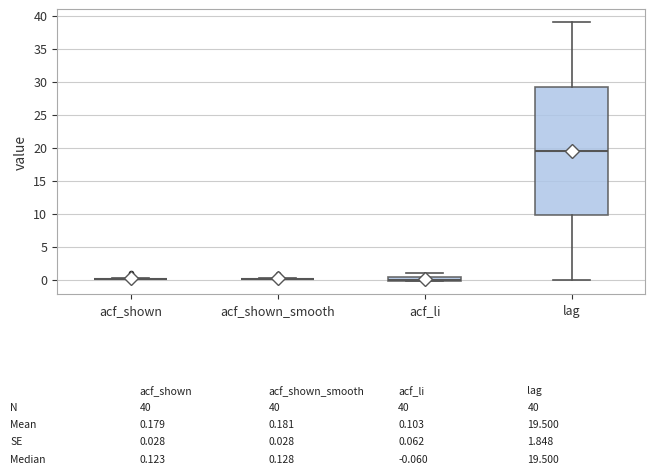

Which box is the tallest, from its lower edge to its upper edge?

lag